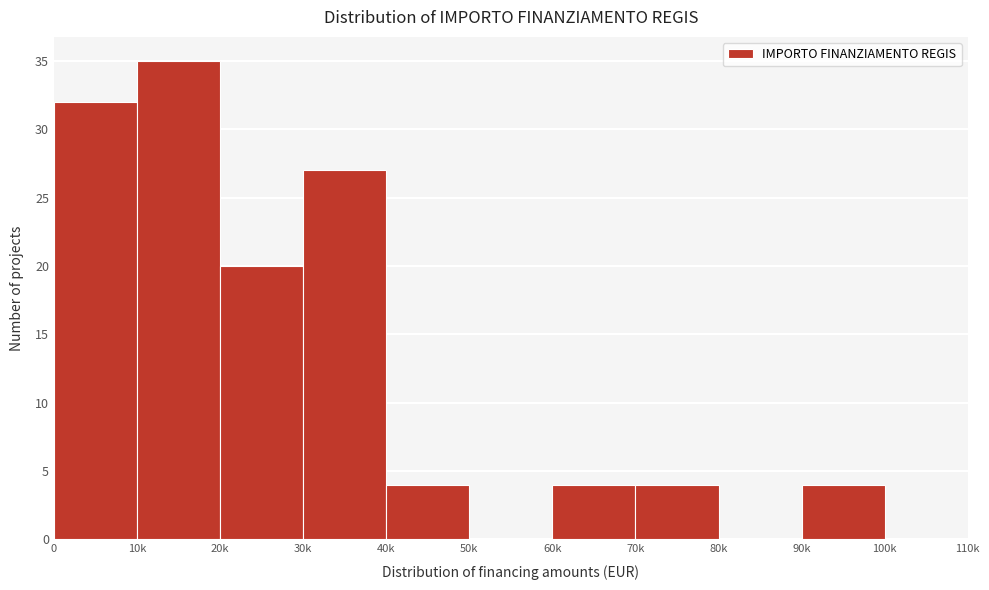

Reading left to right, list all the values displayed in this chart.

0=32	10k=35	20k=20	30k=27	40k=4	50k=0	60k=4	70k=4	80k=0	90k=4	100k=0